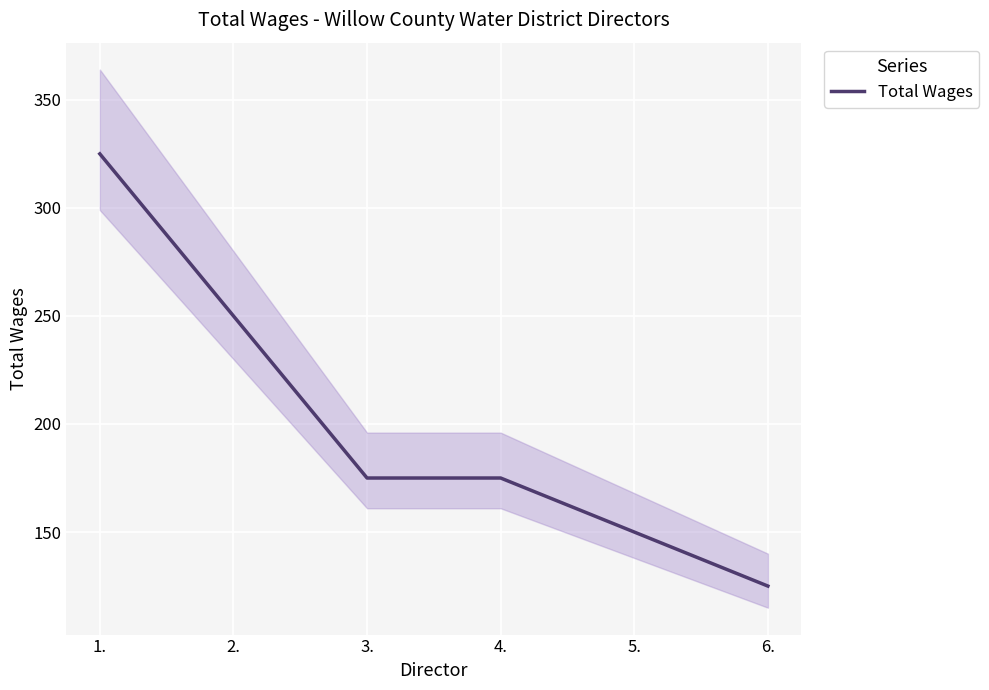

How many lines are shown in the chart?

1